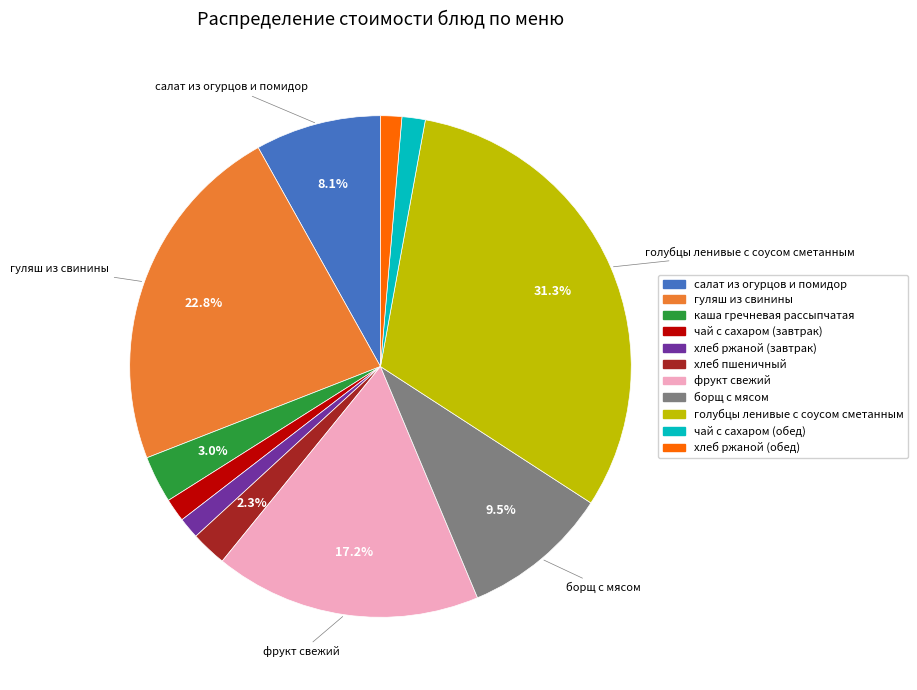

What is the largest slice in the pie chart?

голубцы ленивые с соусом сметанным